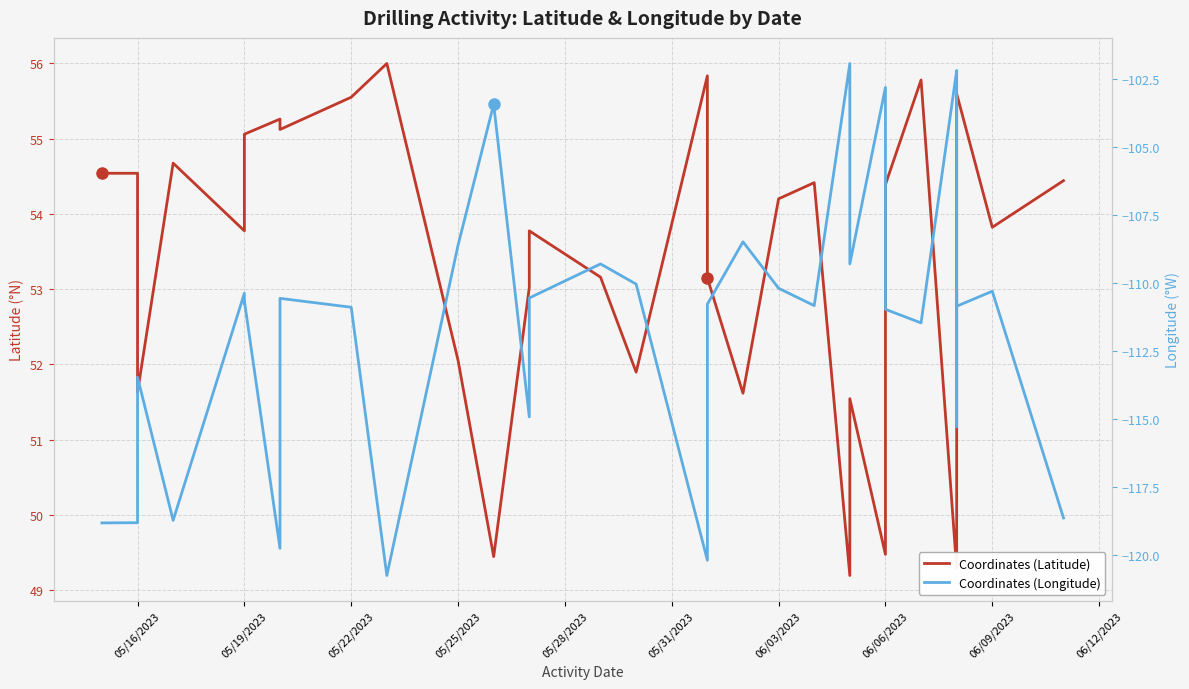

The Coordinates (Latitude) series shows 95.0 at 05/19/2023. True or false?

False